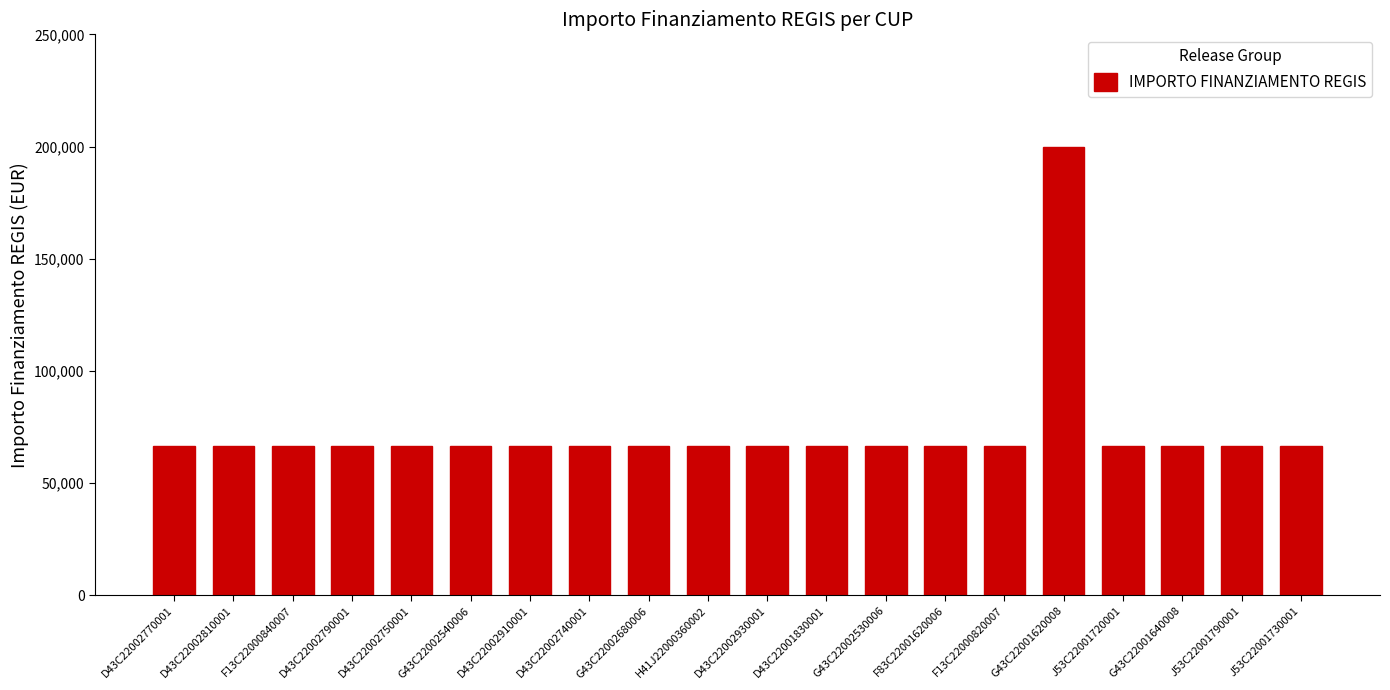

What is the sum of all values?

1466666.7